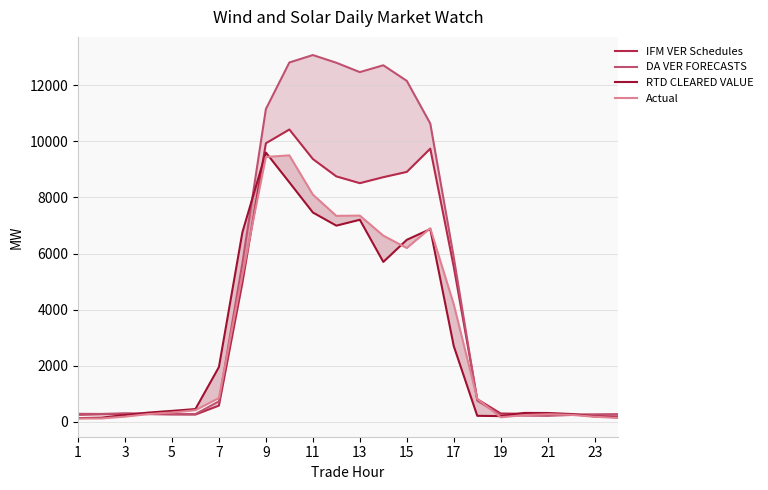

What is the total value across all series at 19?

41251.4